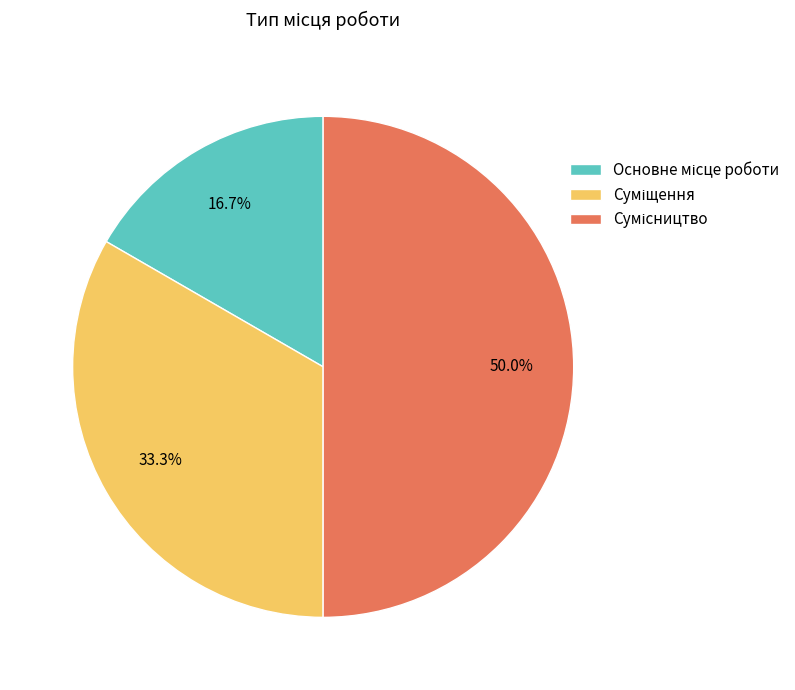

Count the number of slices in the pie.

3